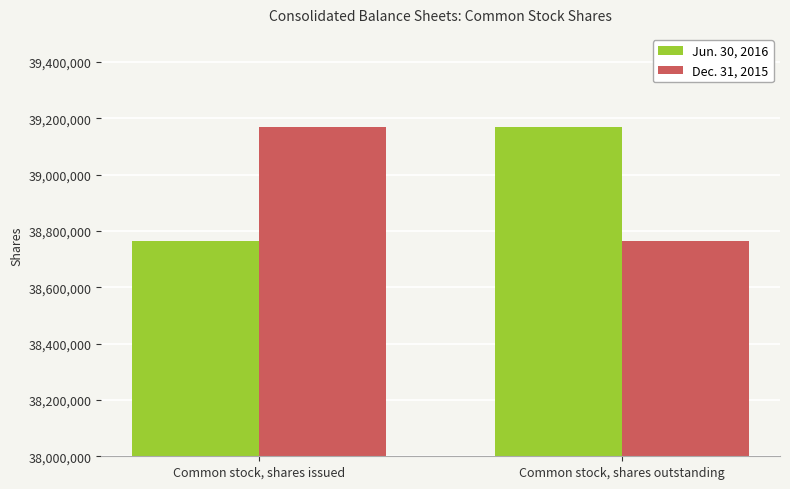

How many values in the Jun. 30, 2016 series are below 39169189?

1